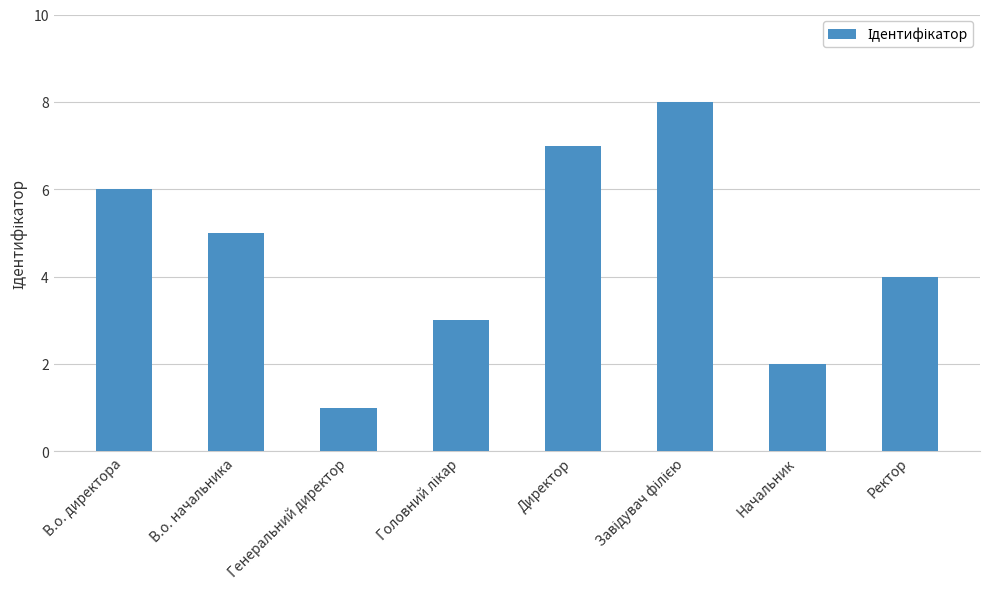

What is the difference between the maximum and second lowest values?

6